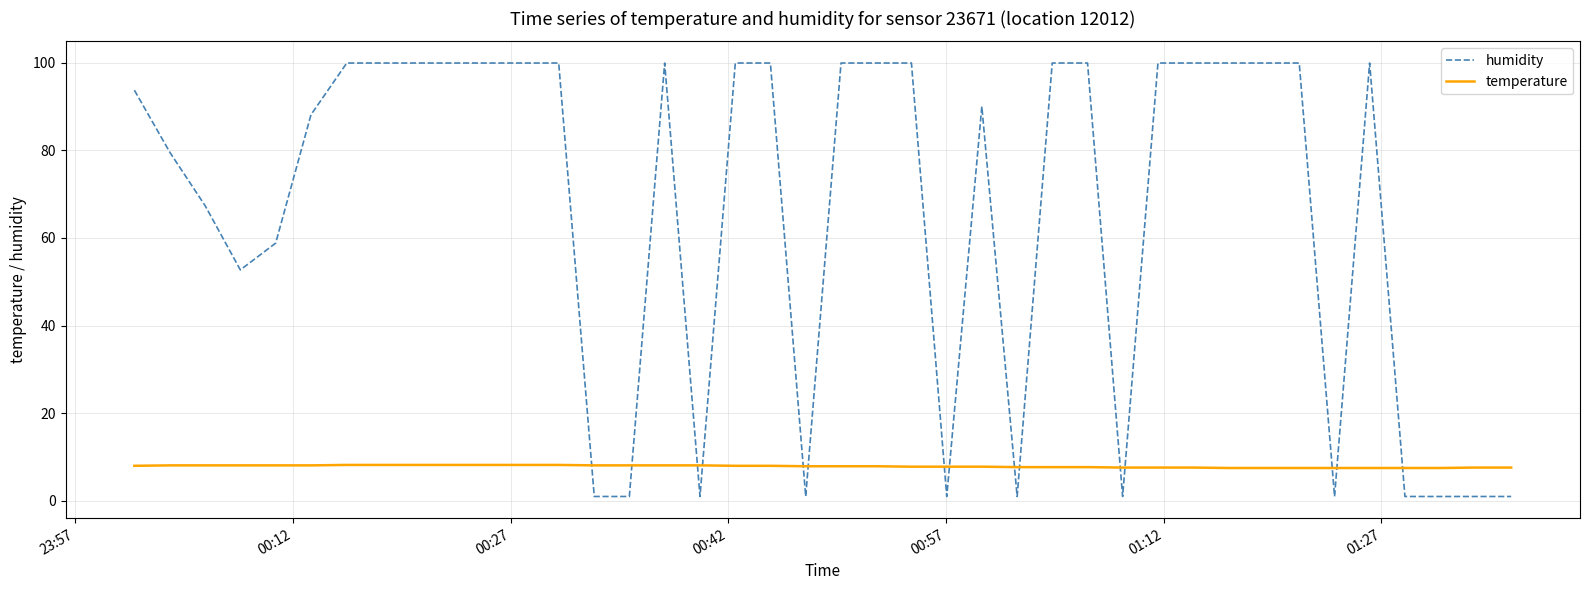

What are all the series names shown in the legend?

humidity, temperature